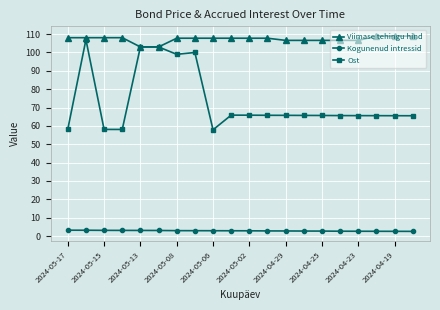

True or false: Ost and Kogunenud intressid intersect in this chart.

False